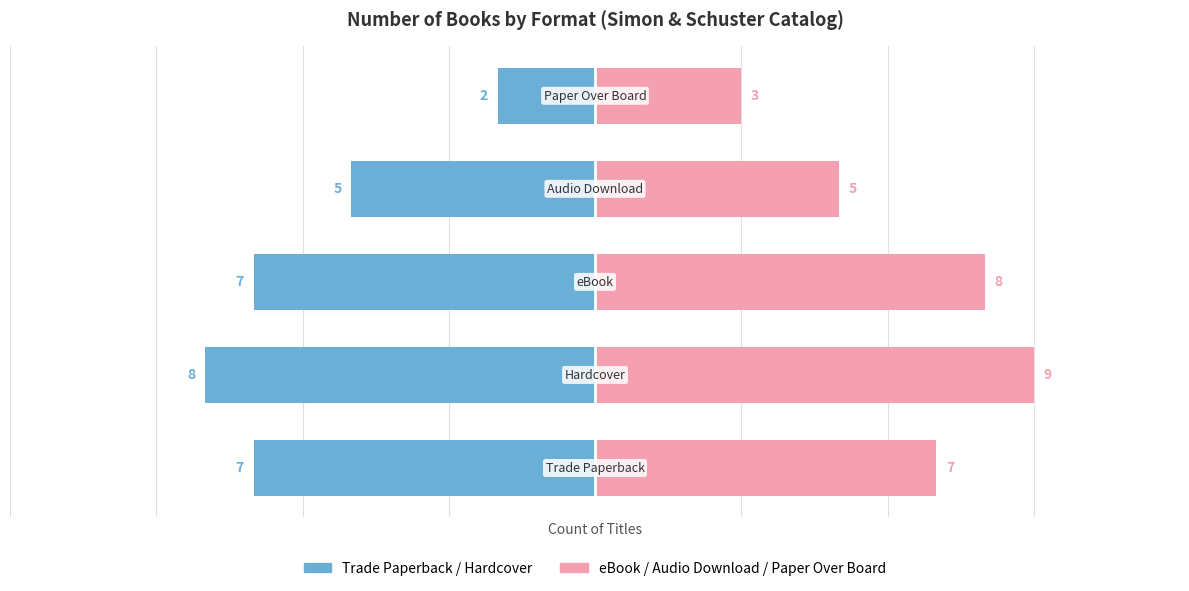

Count the eBook / Audio / Paper Over Board values in the range 5 to 8.

3